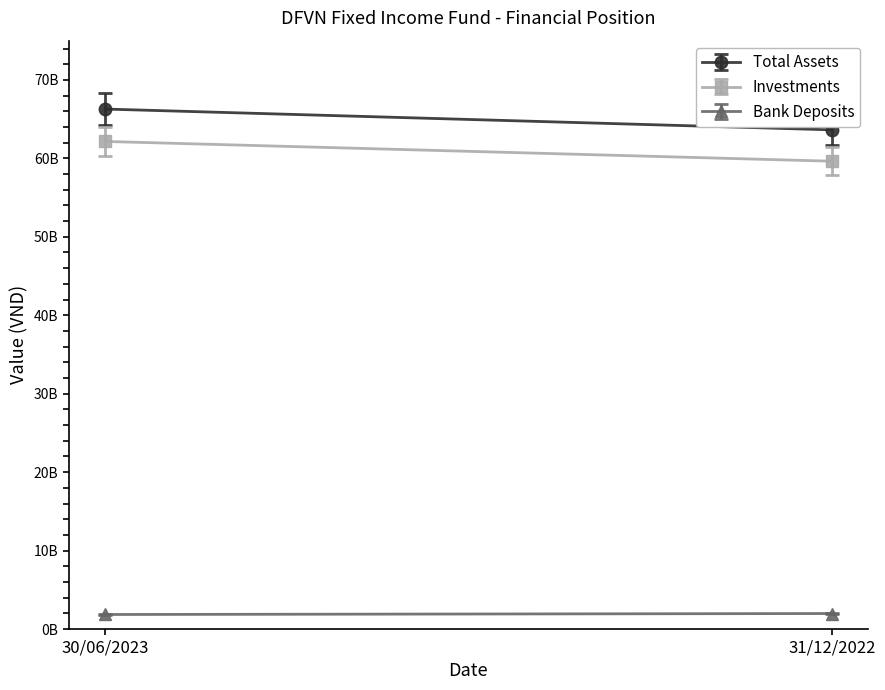

What is the value of the Bank Deposits point at the 2nd from the left?

1975666606